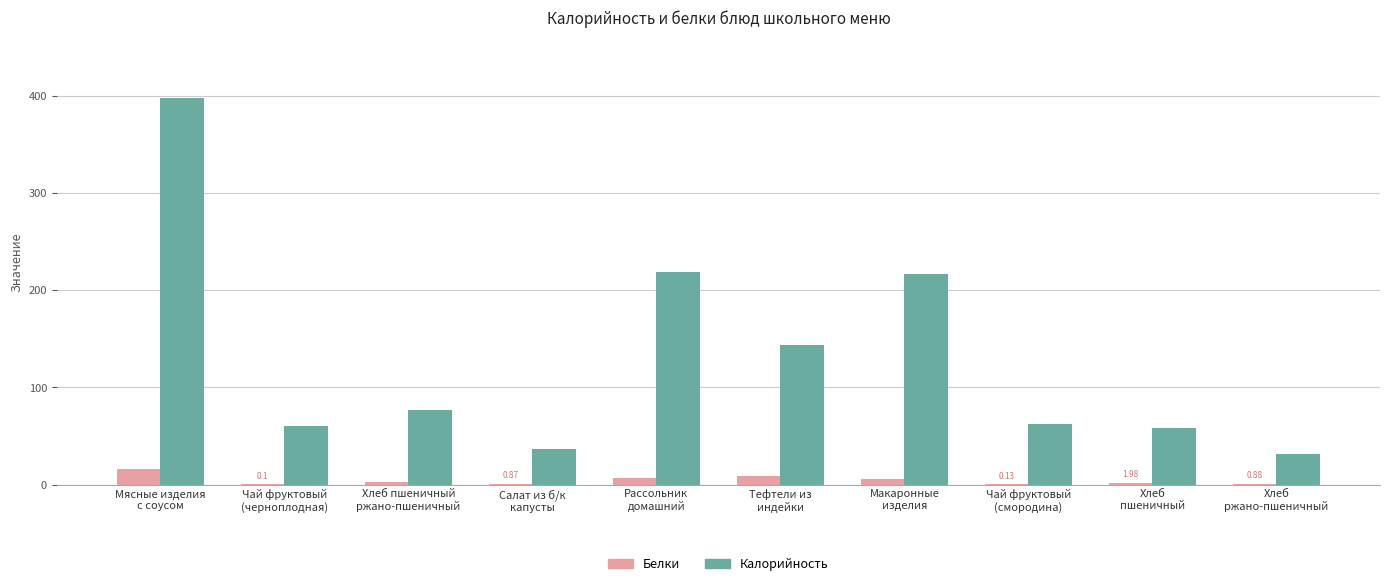

What is the total value across all series at Тефтели из
индейки?

152.2